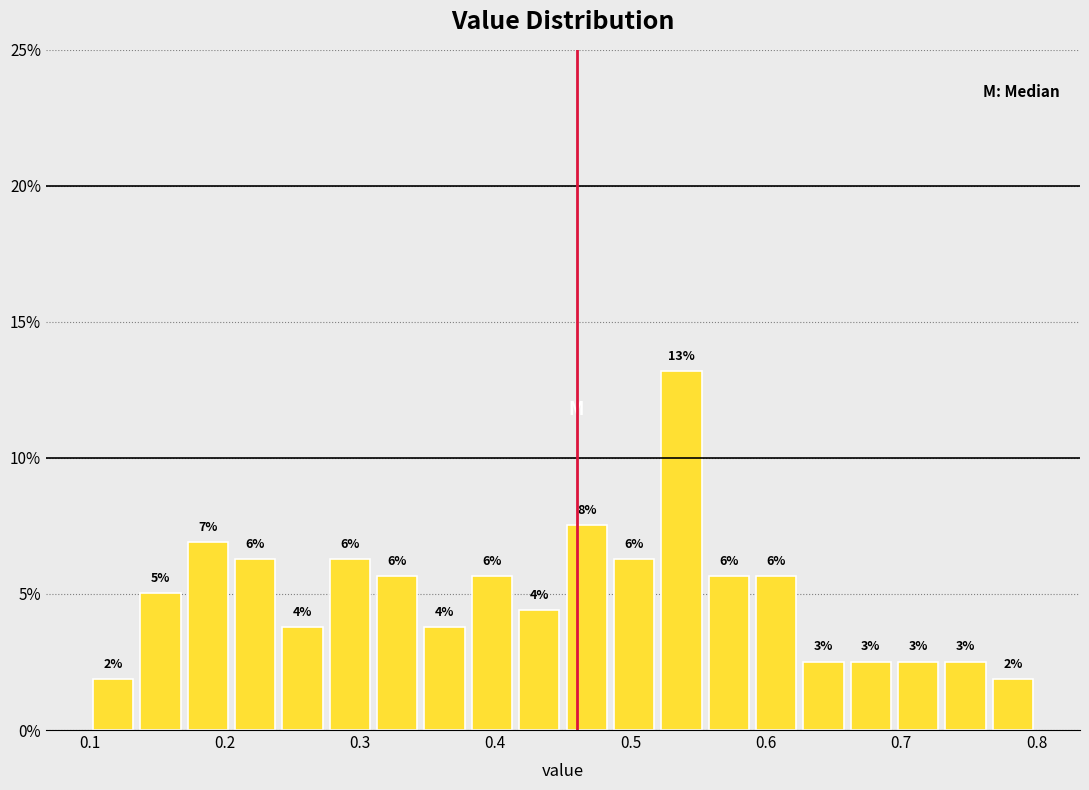

Read against the x-axis, roughly where is the centre of the tallest bar?

0.54